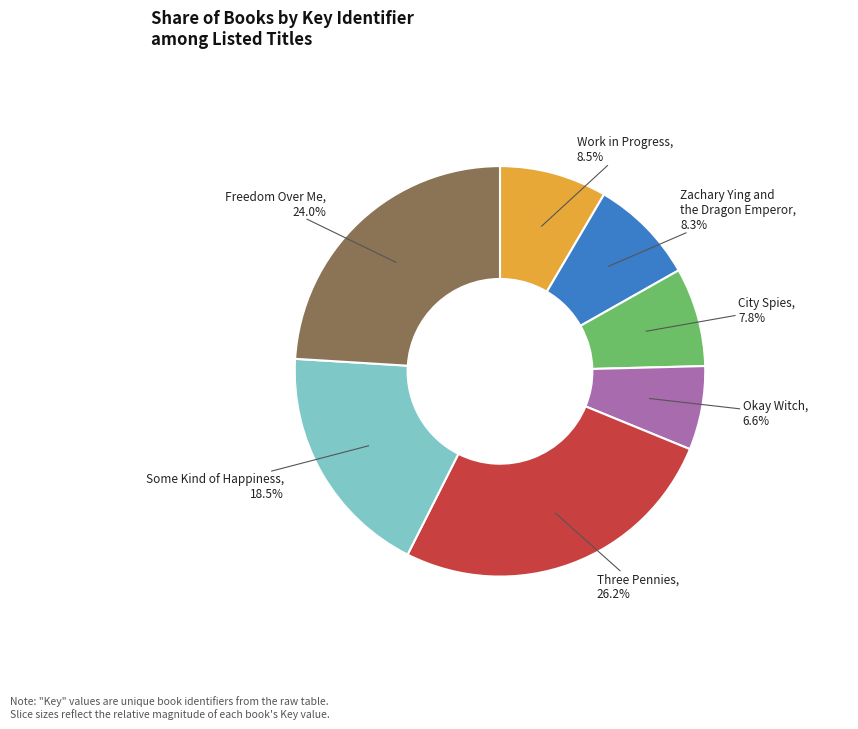

How many segments does this pie chart have?

7